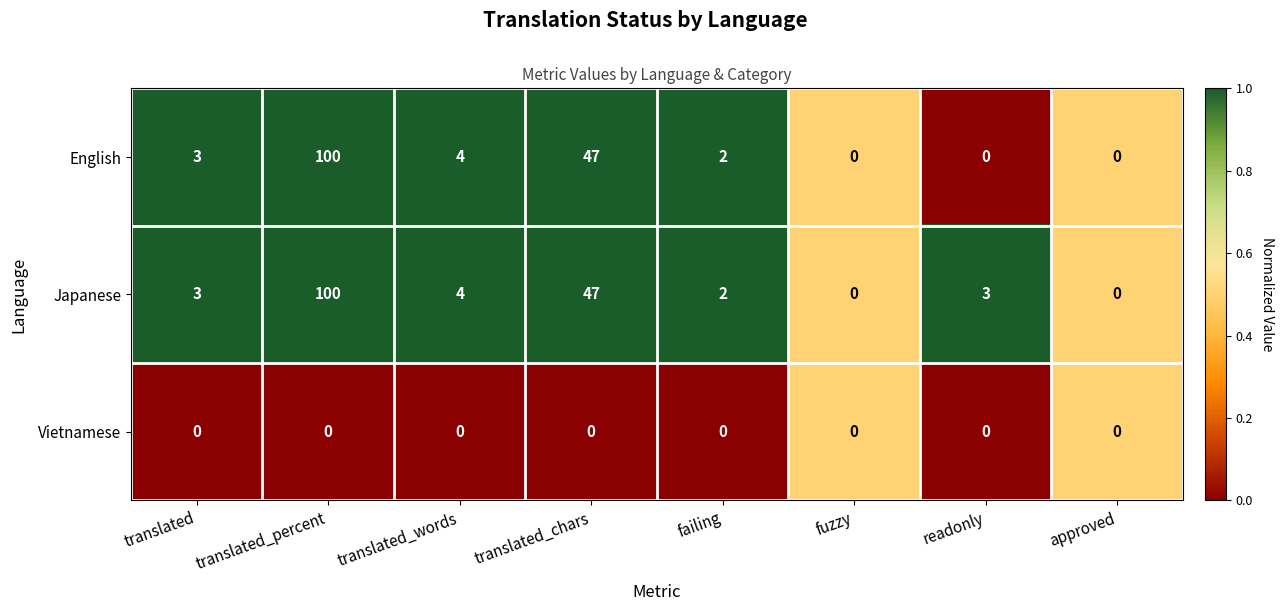

What is the highest value of the English series?

100